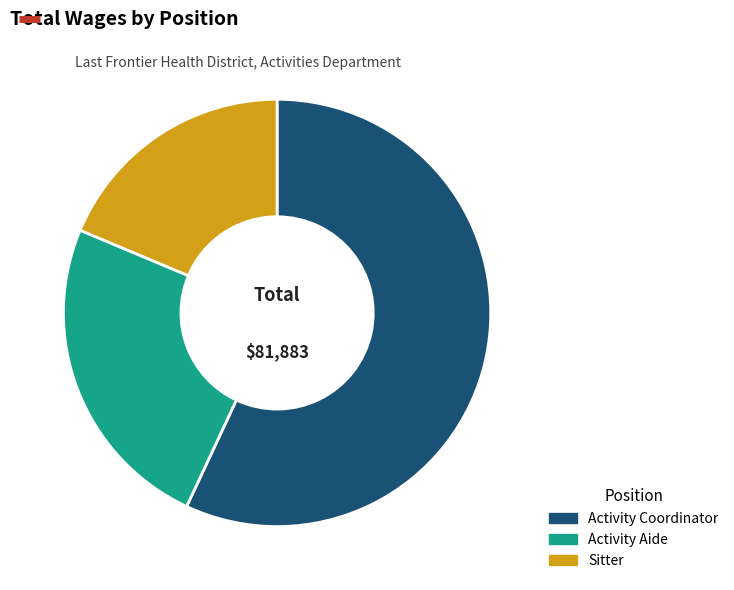

Is Activity Coordinator the majority of the pie?

Yes